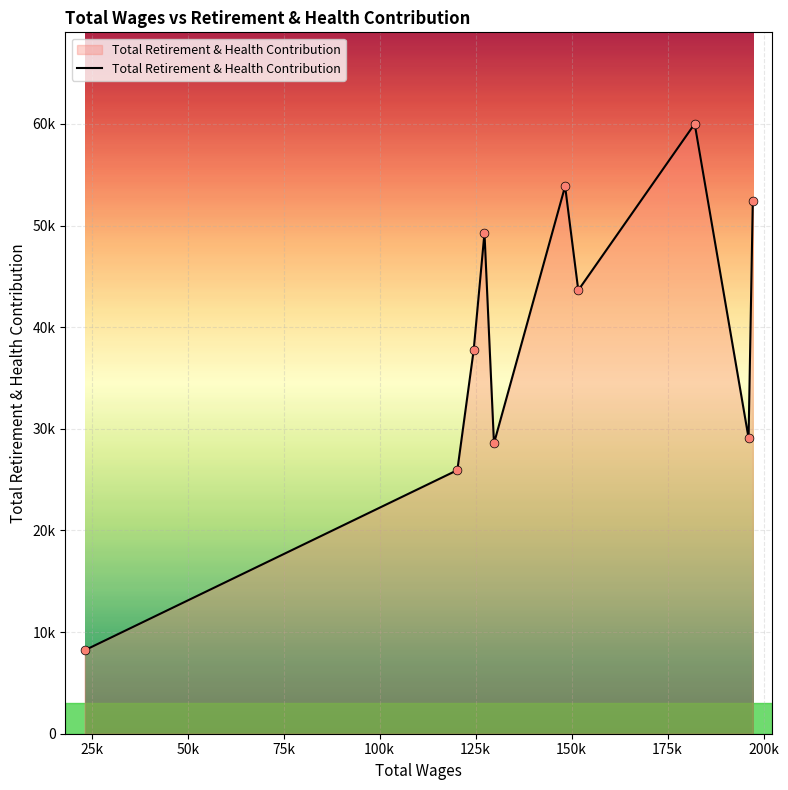

Is this an area chart (filled region under the line)?

Yes